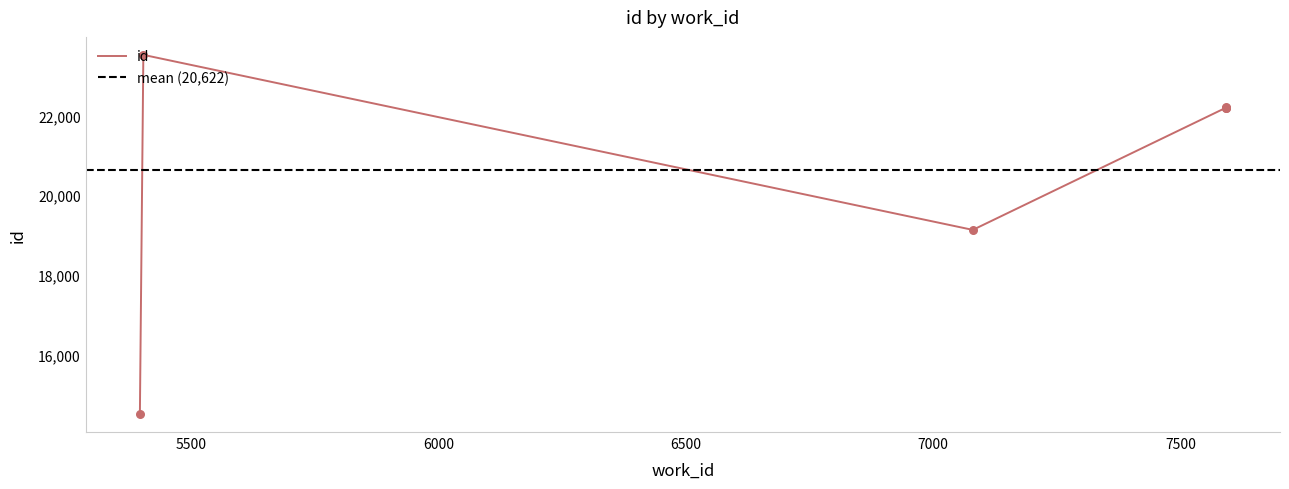

Between 5404 and 7591, which is larger?

5404